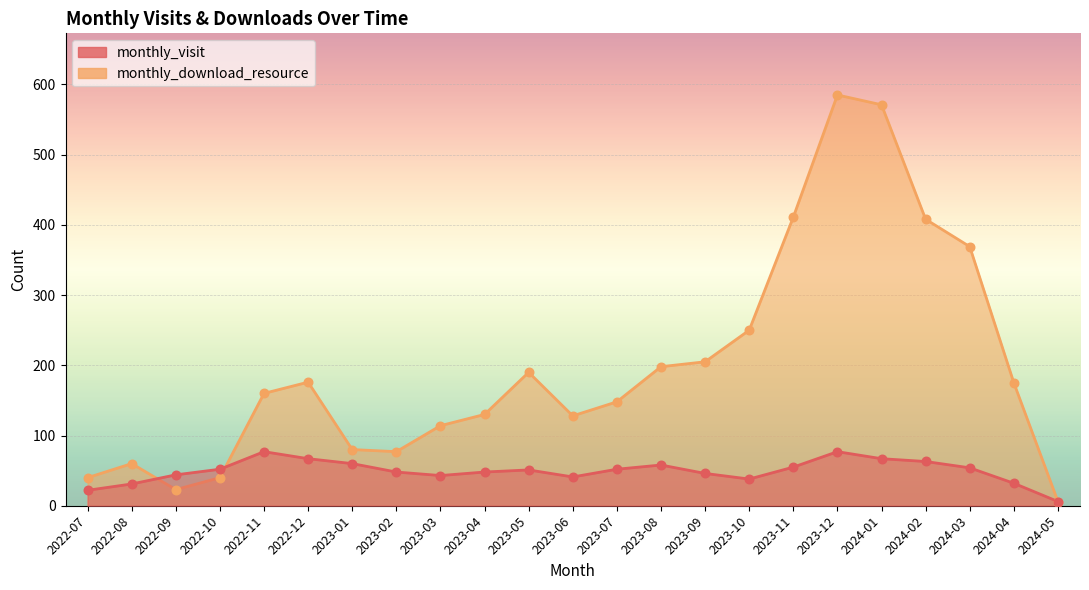

Which series contains the highest Y value?

monthly_download_resource